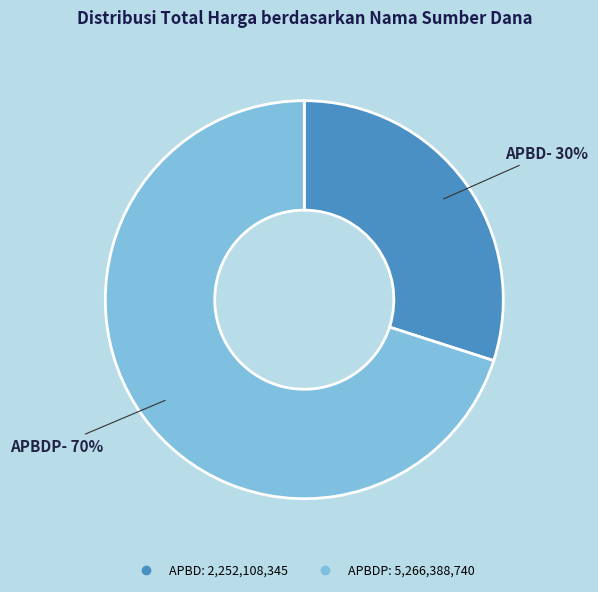

To the nearest percent, what is the average slice percentage?

50%